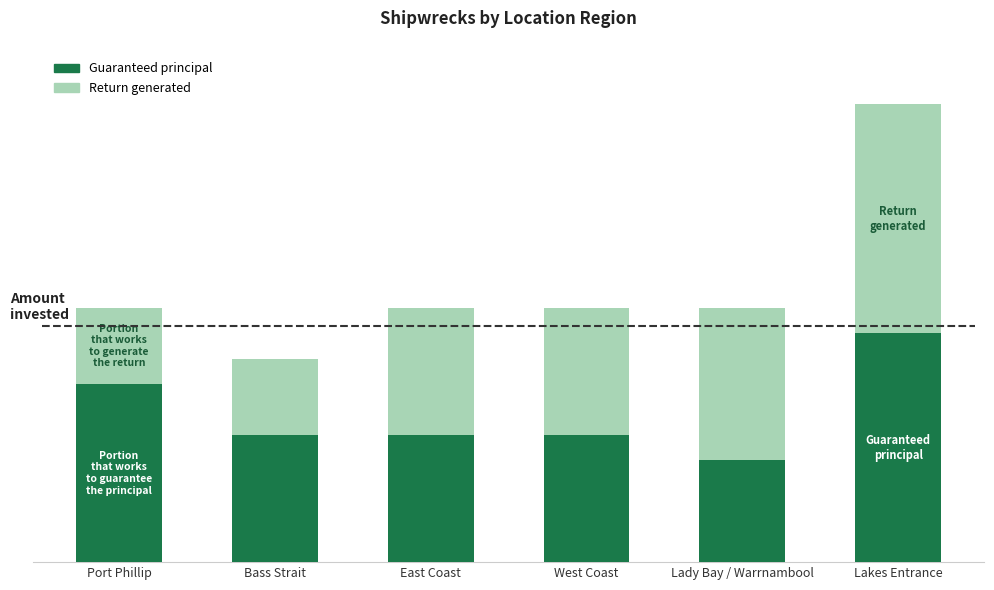

What is the label of the 3rd bar from the left?

East Coast